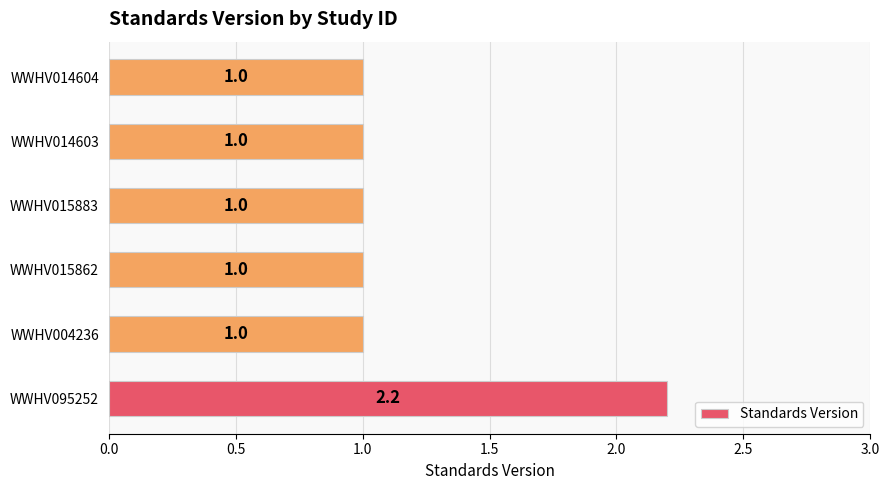

Which category has the highest value across all series?

WWHV095252